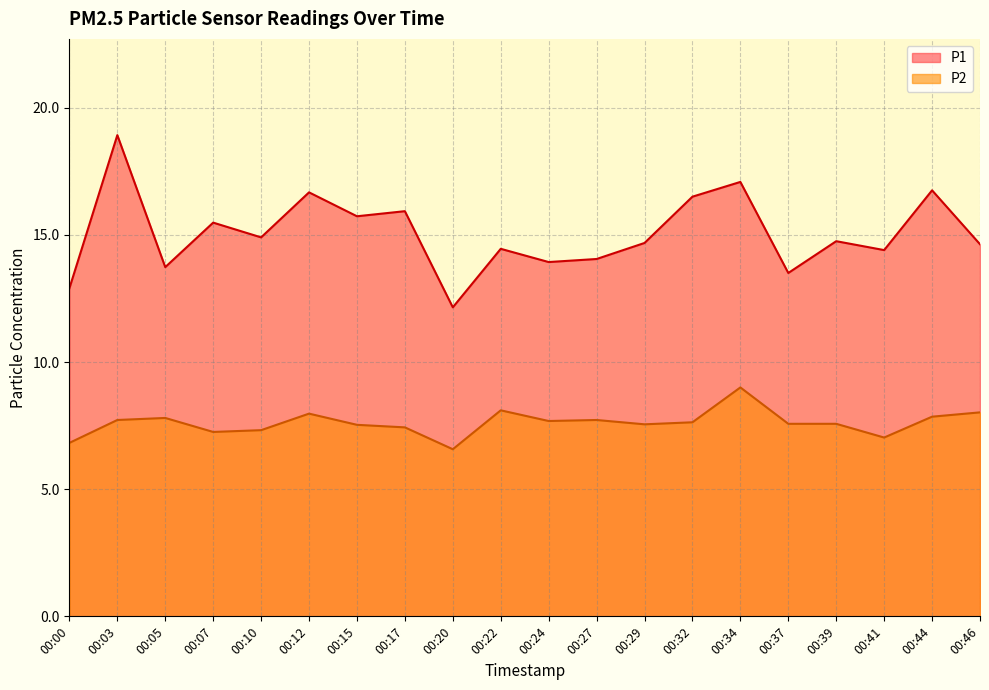

Reading right to left, what are all the values shown in this chart?

P1: 00:46=14.6	00:44=16.8	00:41=14.4	00:39=14.8	00:37=13.5	00:34=17.1	00:32=16.5	00:29=14.7	00:27=14.1	00:24=13.9	00:22=14.4	00:20=12.2	00:17=15.9	00:15=15.7	00:12=16.7	00:10=14.9	00:07=15.5	00:05=13.7	00:03=18.9	00:00=12.9
P2: 00:46=8.0	00:44=7.8	00:41=7.0	00:39=7.6	00:37=7.6	00:34=9.0	00:32=7.6	00:29=7.5	00:27=7.7	00:24=7.7	00:22=8.1	00:20=6.6	00:17=7.4	00:15=7.5	00:12=8.0	00:10=7.3	00:07=7.2	00:05=7.8	00:03=7.7	00:00=6.8